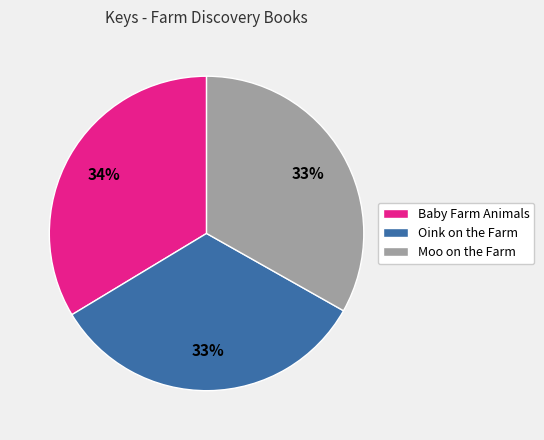

To the nearest percent, what is the average slice percentage?

33%